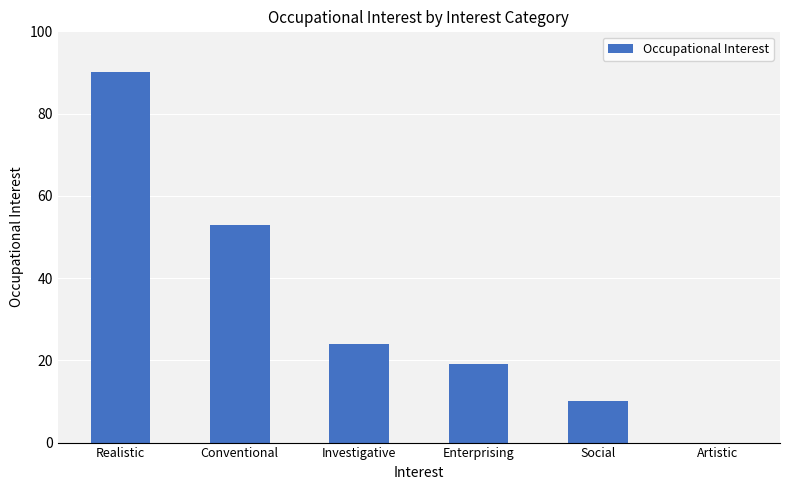

How many distinct data groups are displayed?

1